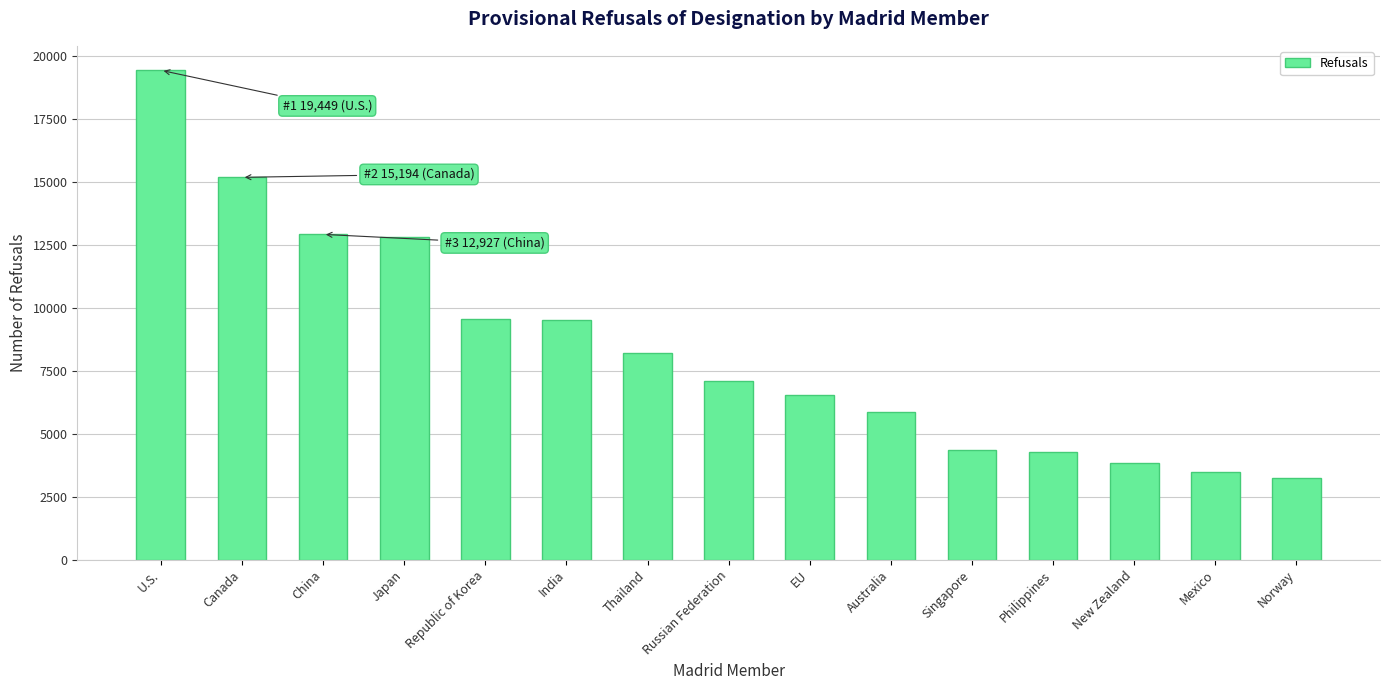

What position from the left is U.S.?

1